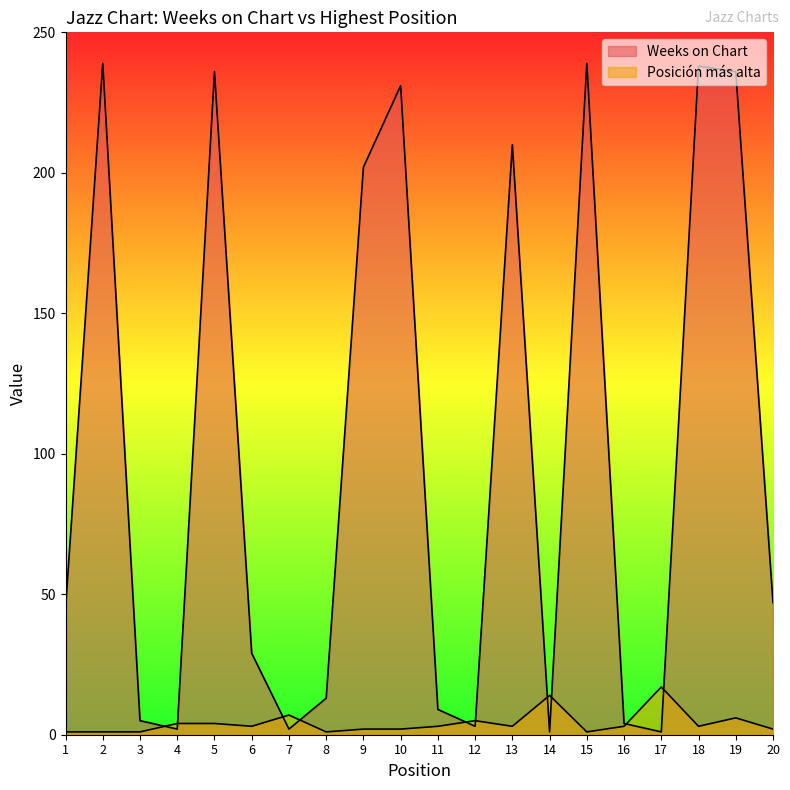

True or false: Posición más alta has more than 0 interior local peaks.

True